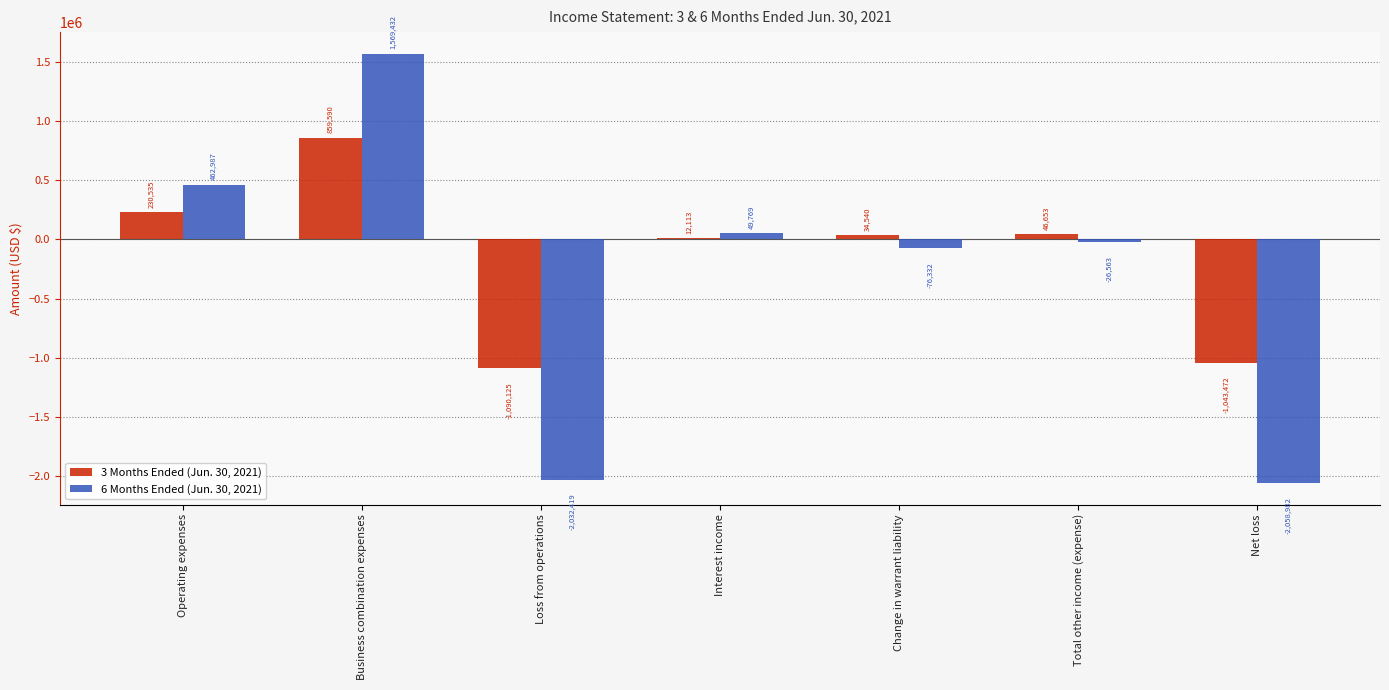

Rank the series by their average value, from highest to lowest.

3 Months Ended (Jun. 30, 2021), 6 Months Ended (Jun. 30, 2021)